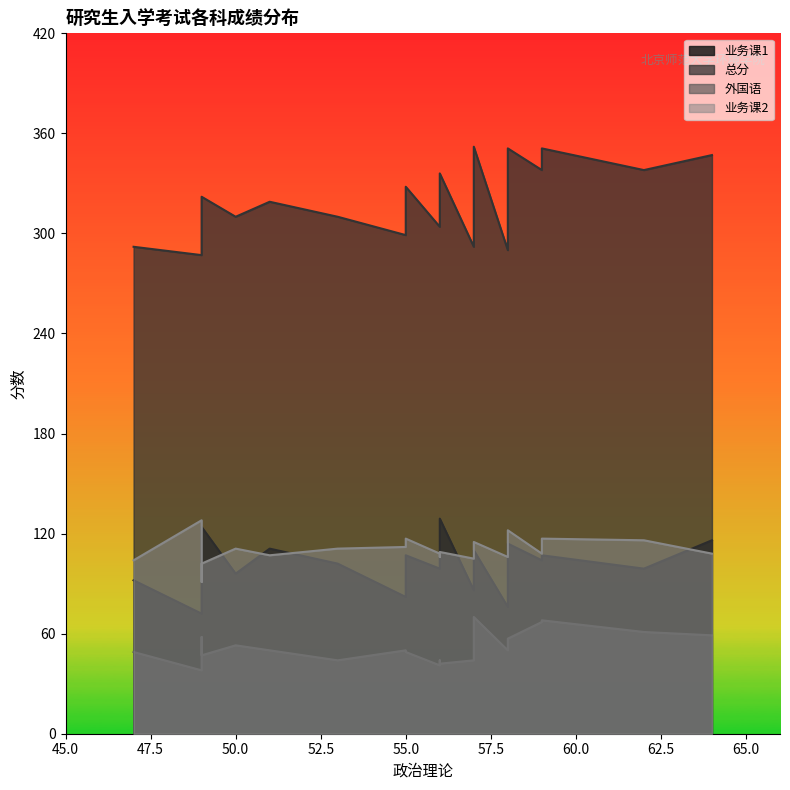

How many data points in 外国语 are less than 50?

9